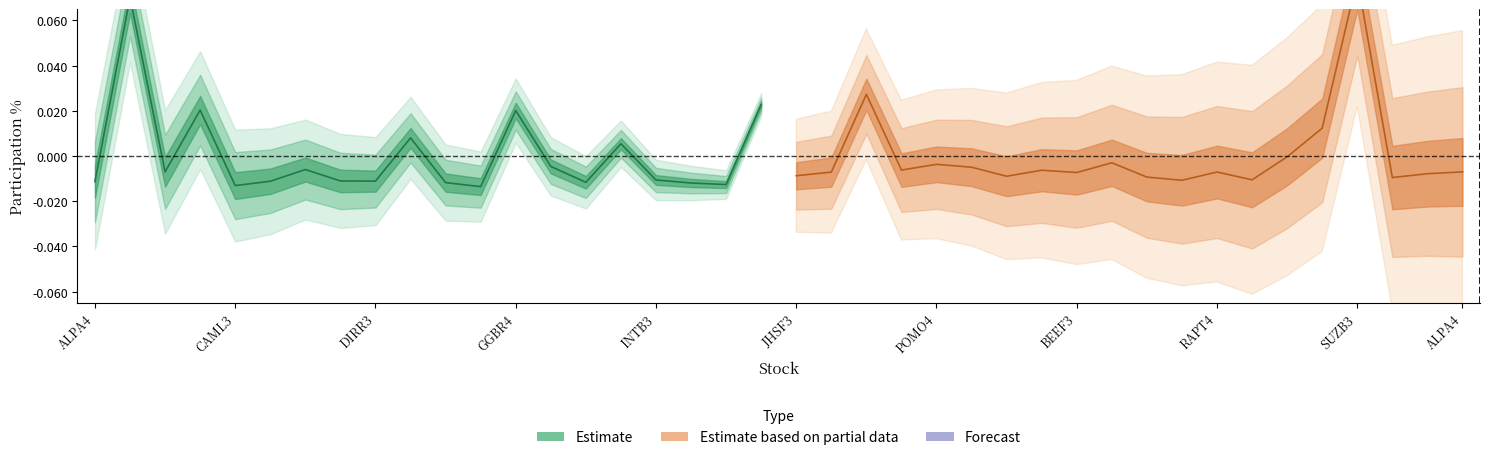

Is the value of Forecast at RANI3 greater than the value of Estimate at GRND3?

No